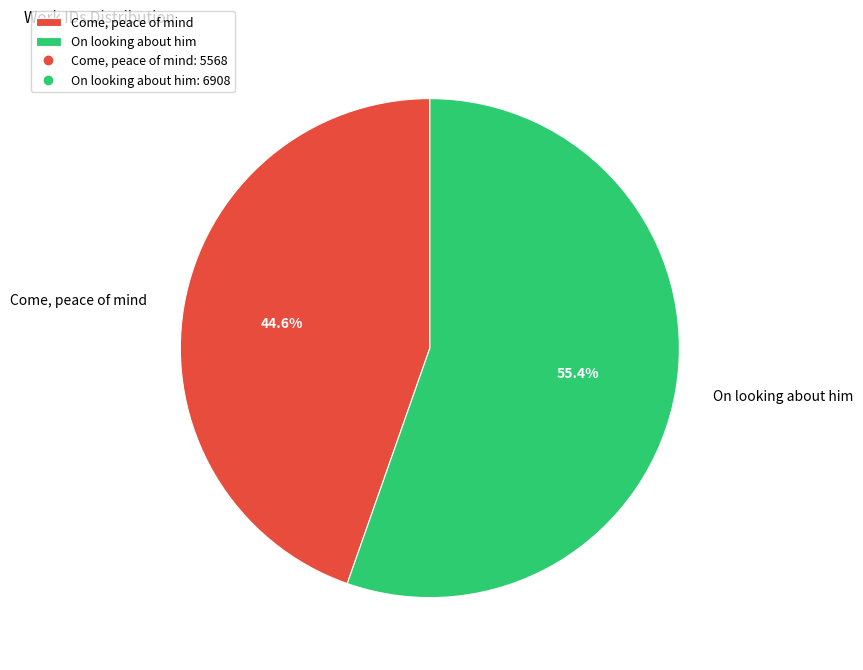

What percentage is the On looking about him slice, to the nearest percent?

55%